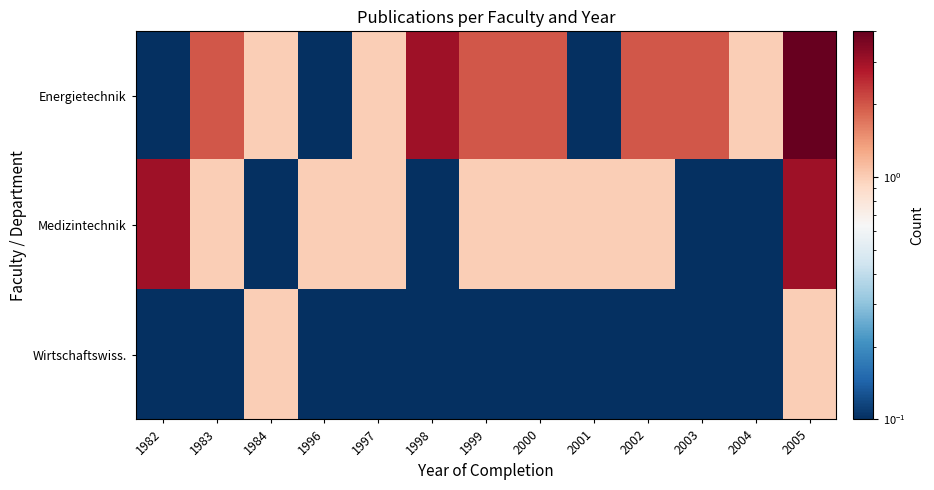

Which series has the widest spread of values?

Energietechnik